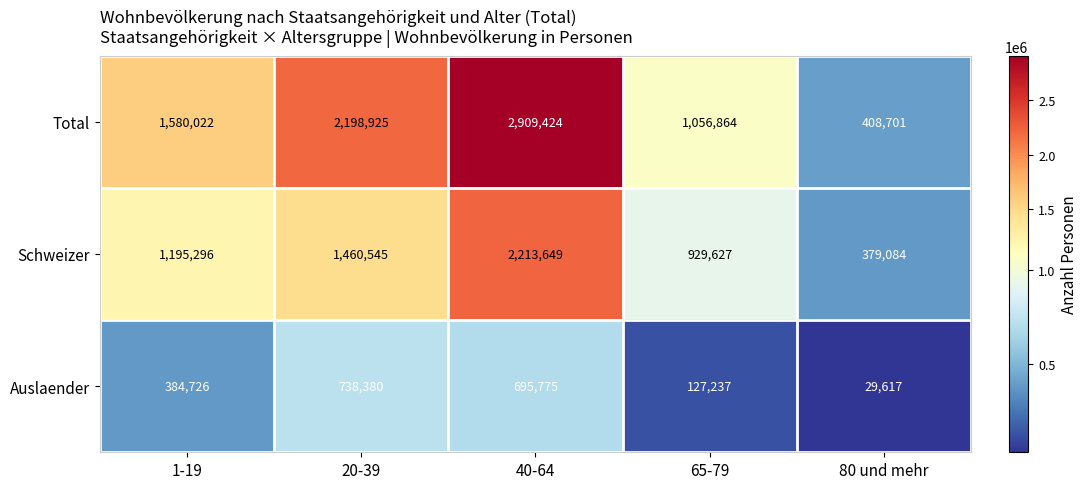

What is the approximate value of Schweizer at 1-19?

1195296